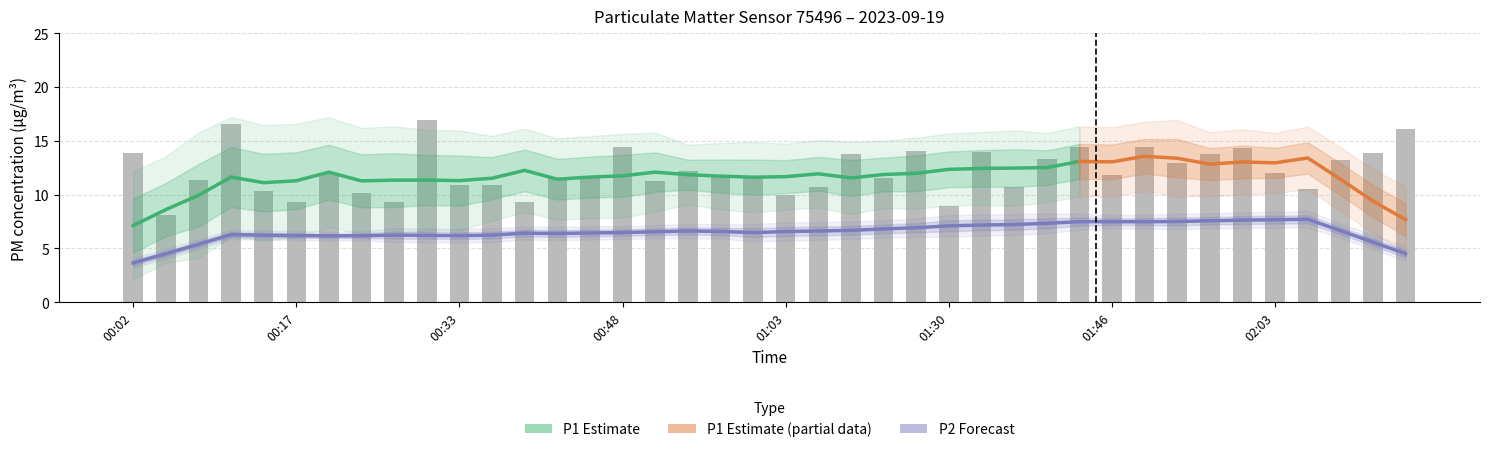

List the labels in order of value, largest first.

00:30, 00:11, 02:15, 00:48, 01:49, 01:43, 02:00, 01:17, 01:34, 00:02, 02:12, 01:09, 01:57, 01:40, 02:09, 01:53, 00:54, 02:03, 00:20, 01:46, 01:00, 00:45, 00:57, 00:42, 01:13, 00:08, 00:51, 00:33, 00:36, 01:06, 01:37, 02:06, 00:14, 00:23, 01:03, 00:39, 00:26, 00:17, 01:30, 00:05